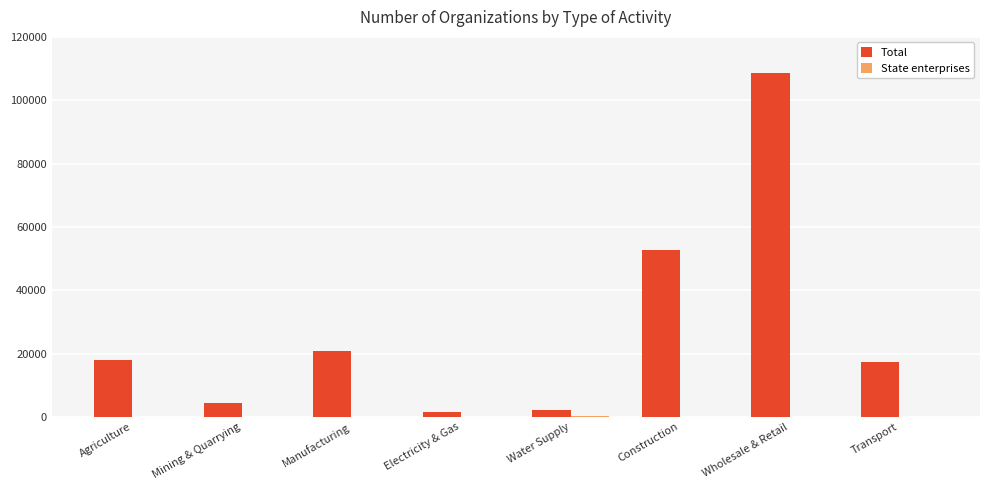

At which label is Total closest to 55079?

Construction